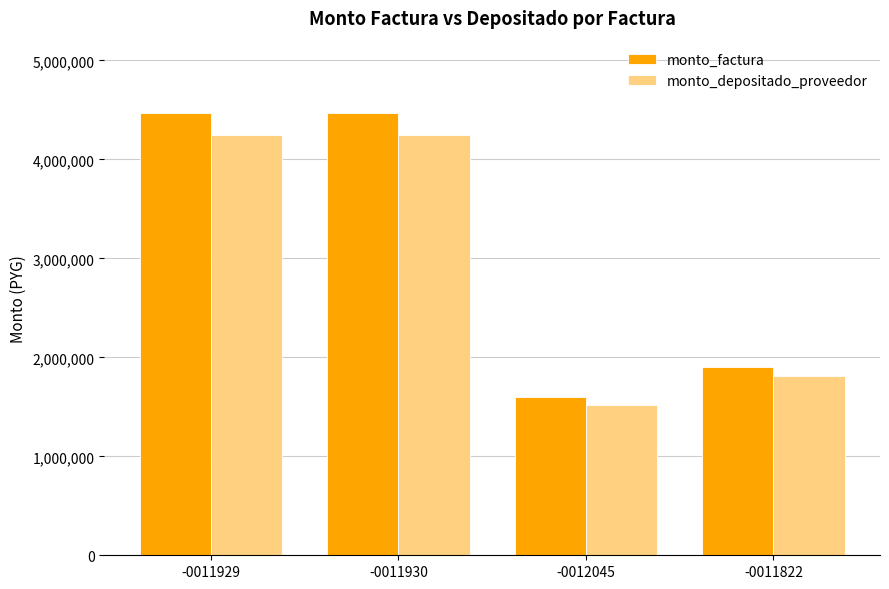

The monto_depositado_proveedor series shows 4245809 at -0011930. True or false?

True